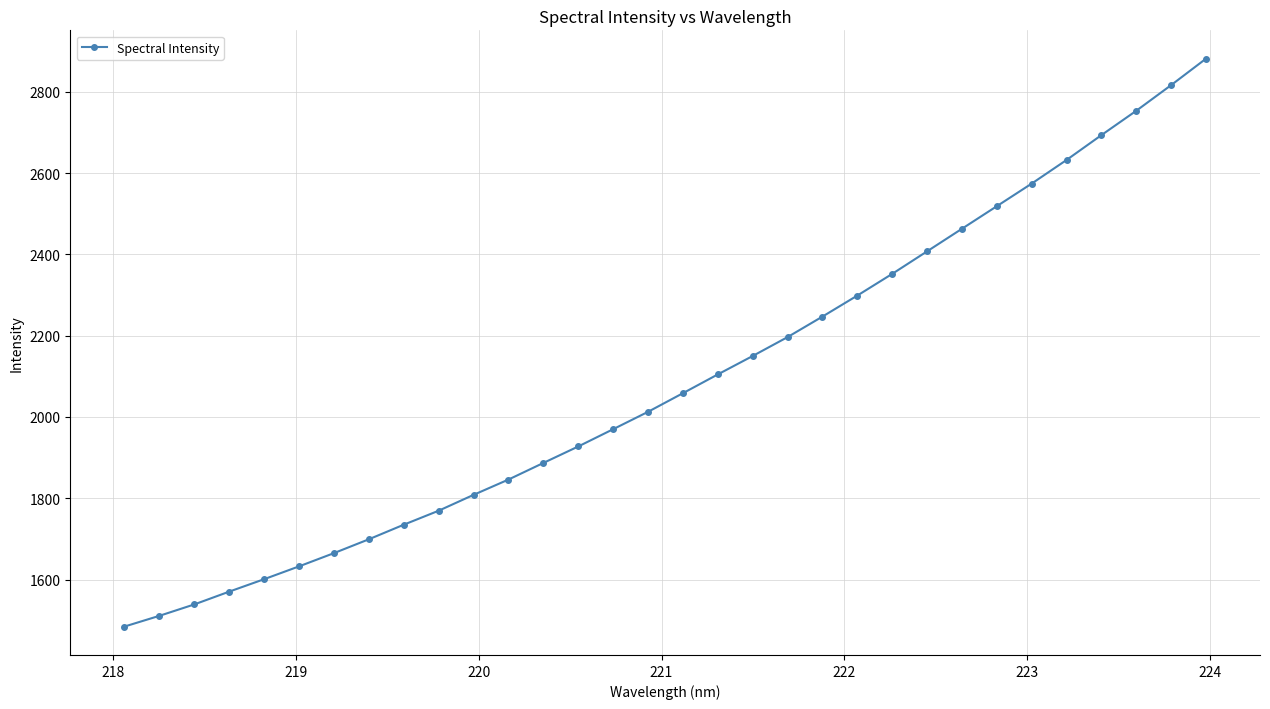

What is the maximum value shown in the chart?

2881.3